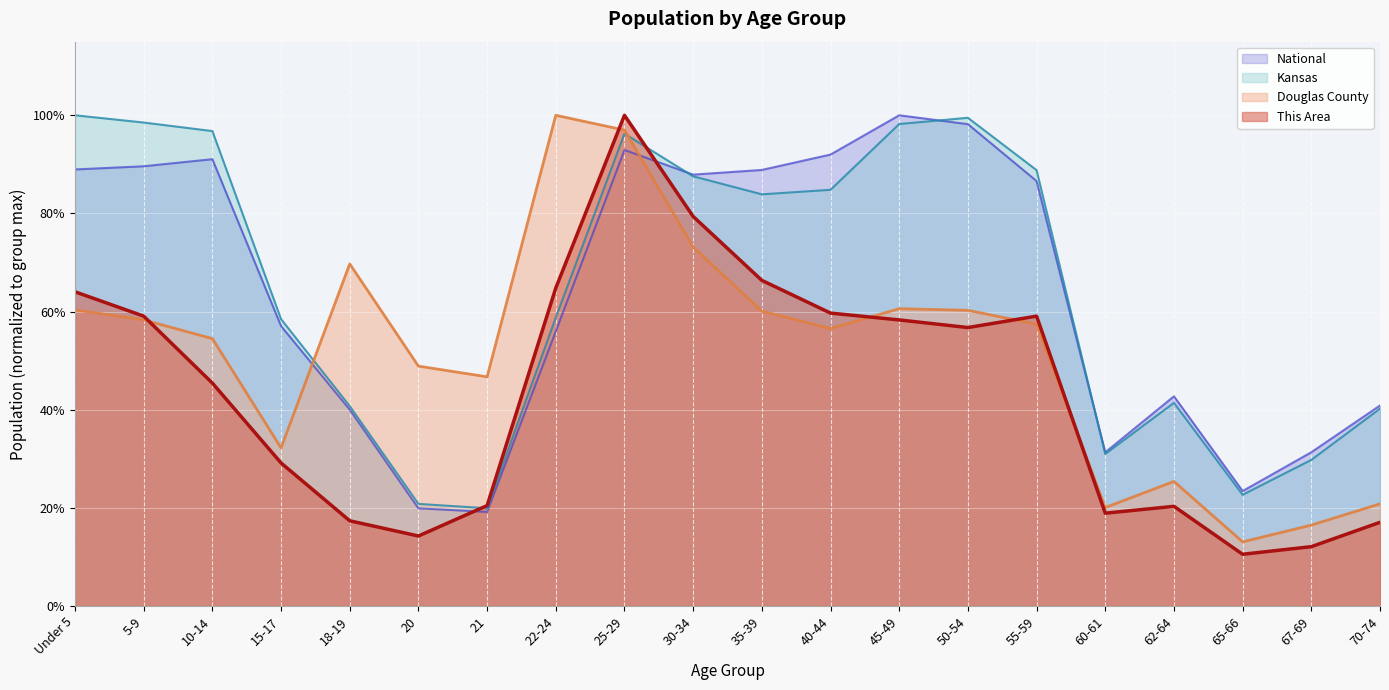

Reading right to left, what are all the values shown in this chart?

This Area: 0.2	0.1	0.1	0.2	0.2	0.6	0.6	0.6	0.6	0.7	0.8	1.0	0.6	0.2	0.1	0.2	0.3	0.5	0.6	0.6
Douglas County: 0.2	0.2	0.1	0.3	0.2	0.6	0.6	0.6	0.6	0.6	0.7	1.0	1.0	0.5	0.5	0.7	0.3	0.5	0.6	0.6
Kansas: 0.4	0.3	0.2	0.4	0.3	0.9	1.0	1.0	0.8	0.8	0.9	1.0	0.6	0.2	0.2	0.4	0.6	1.0	1.0	1.0
National: 0.4	0.3	0.2	0.4	0.3	0.9	1.0	1.0	0.9	0.9	0.9	0.9	0.6	0.2	0.2	0.4	0.6	0.9	0.9	0.9